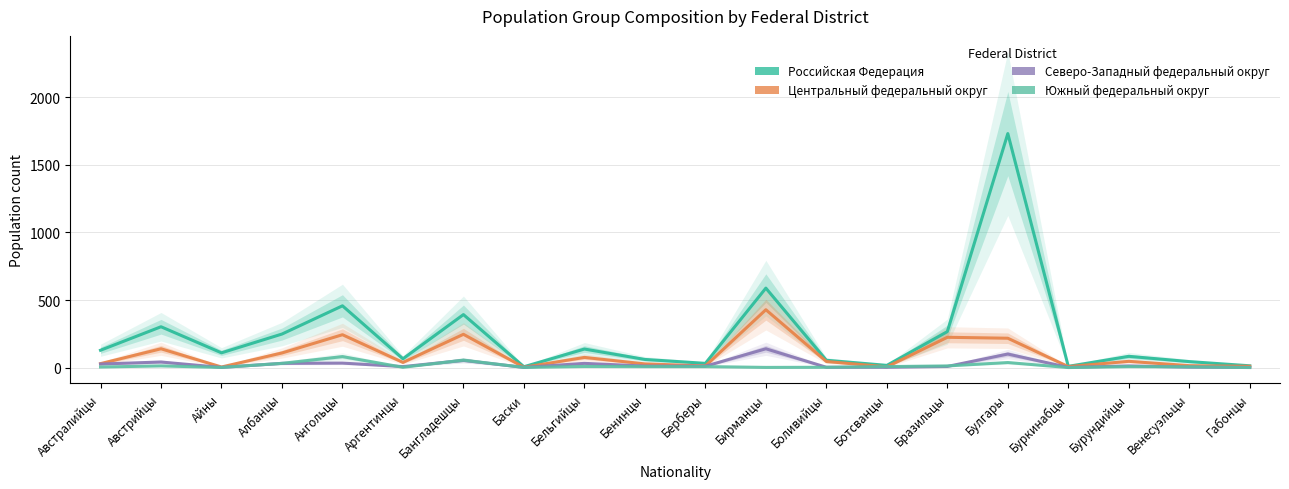

How many interior local valleys does the Северо-Западный федеральный округ series have?

5